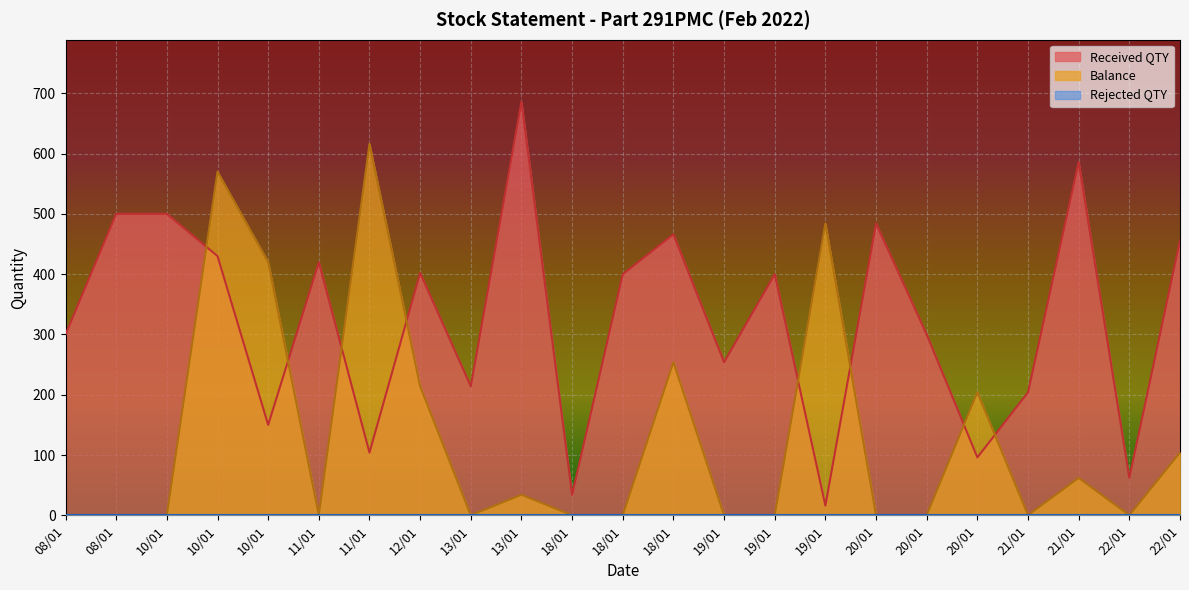

At how many categories does at least one series exceed 572?

3